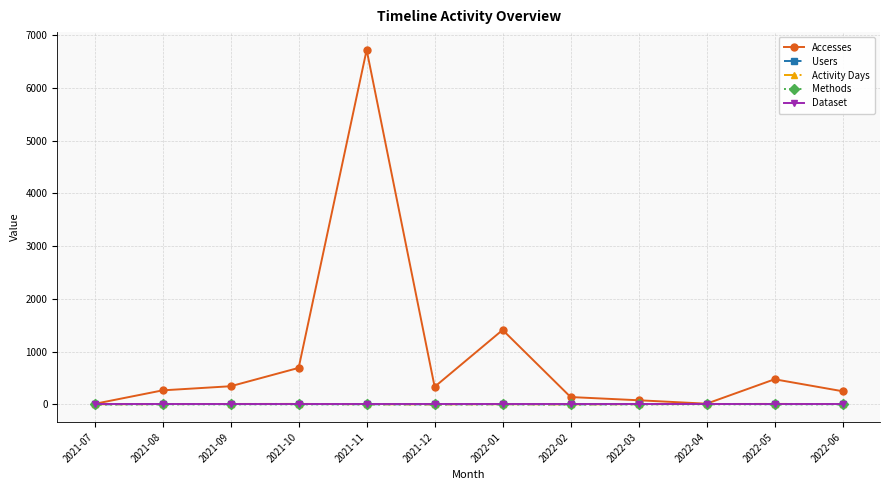

What is the greatest value displayed?

6722